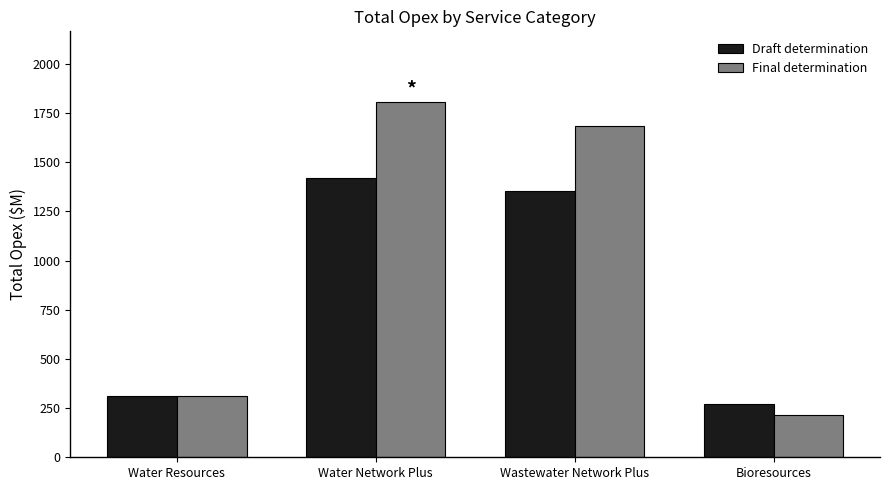

At which category is the sum across all series the highest?

Water Network Plus